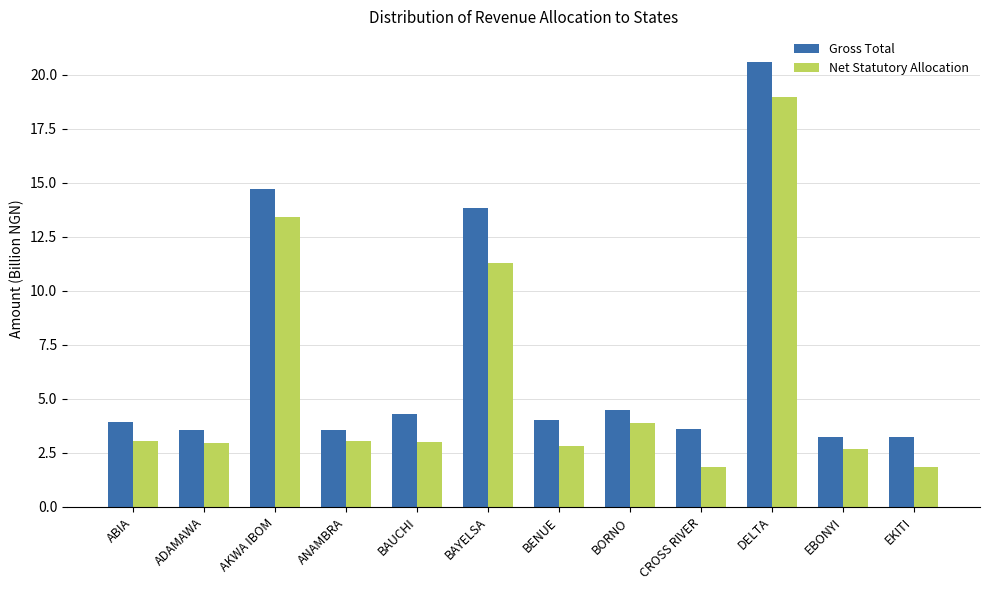

True or false: Gross Total has a value of 8.1 at DELTA.

False